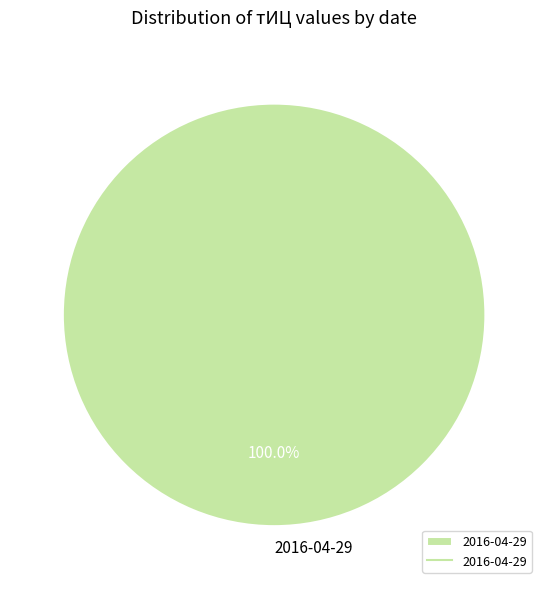

Is 2016-04-29 the majority of the pie?

Yes